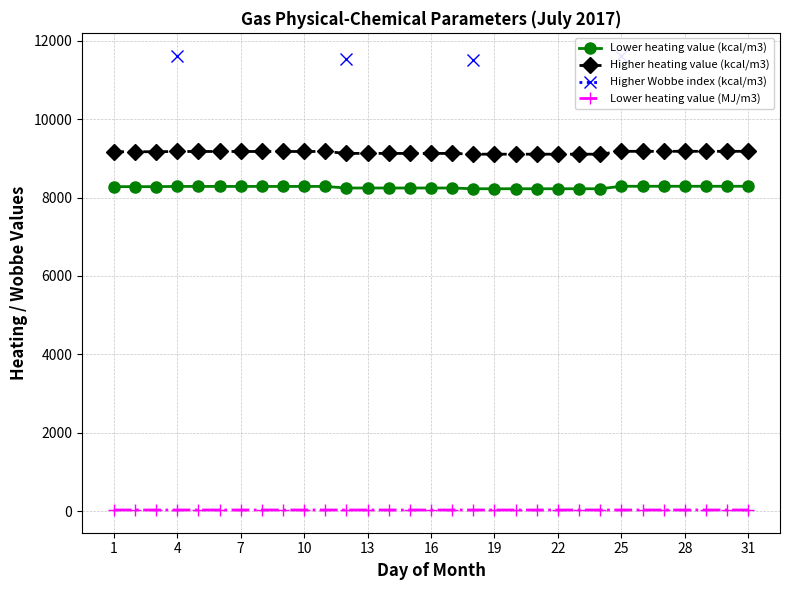

What is the maximum value for Higher heating value (kcal/m3)?

9178.0